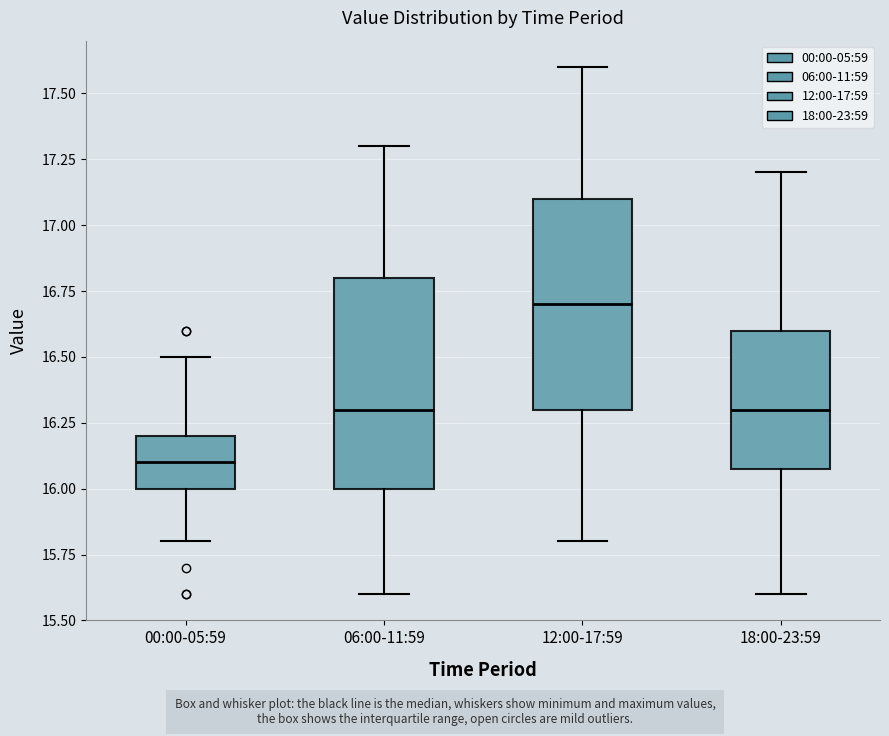

Where does the median line of the box for 12:00-17:59 sit on the y-axis? The values are not printed on the chart, so give them approximately, as read against the axis.

16.7